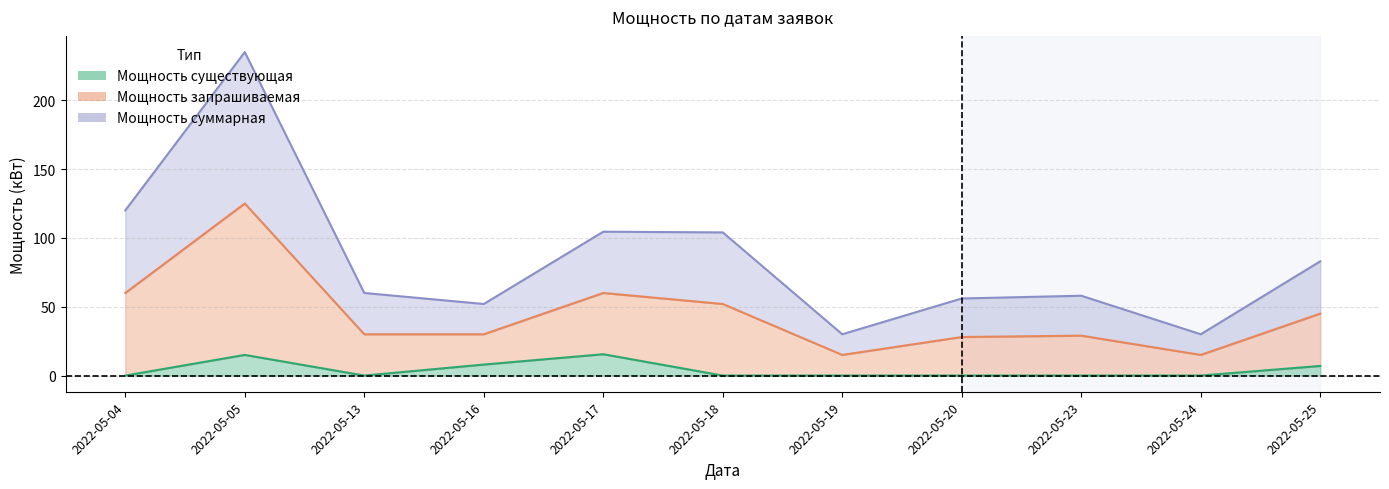

At which category does Мощность запрашиваемая reach its first local valley?

2022-05-16